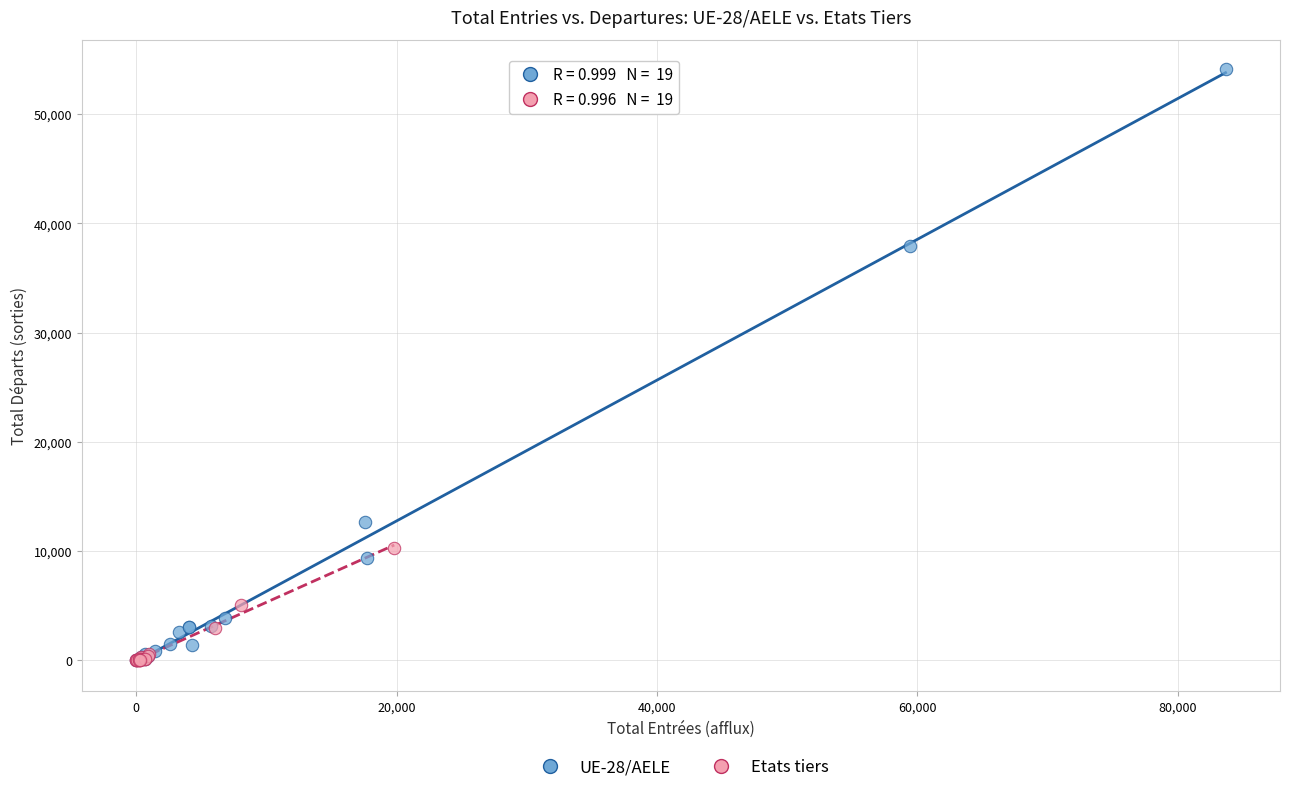

What are all the series names shown in the legend?

UE-28/AELE, Etats tiers